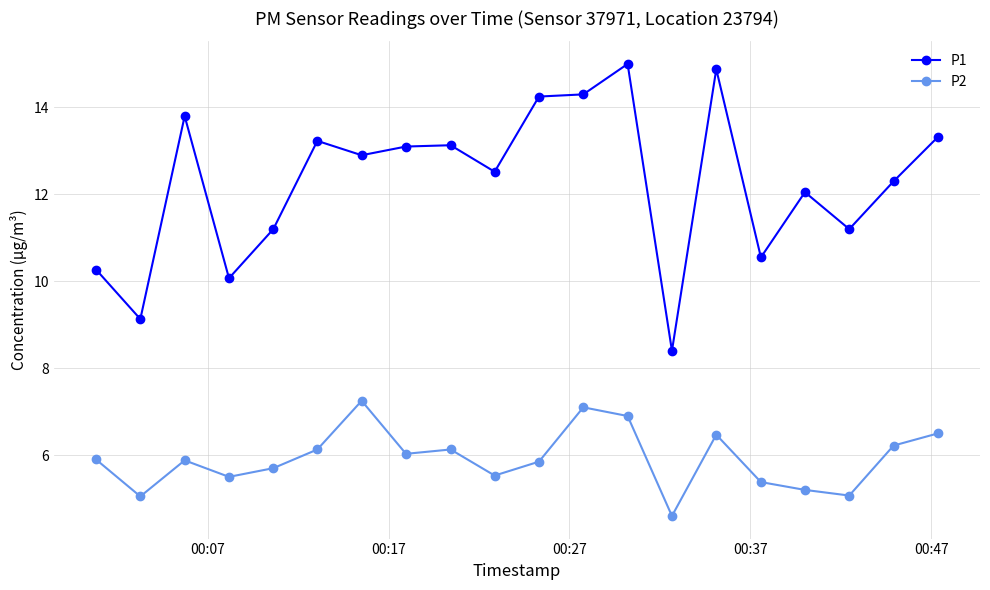

True or false: P2 and P1 cross at least once.

False